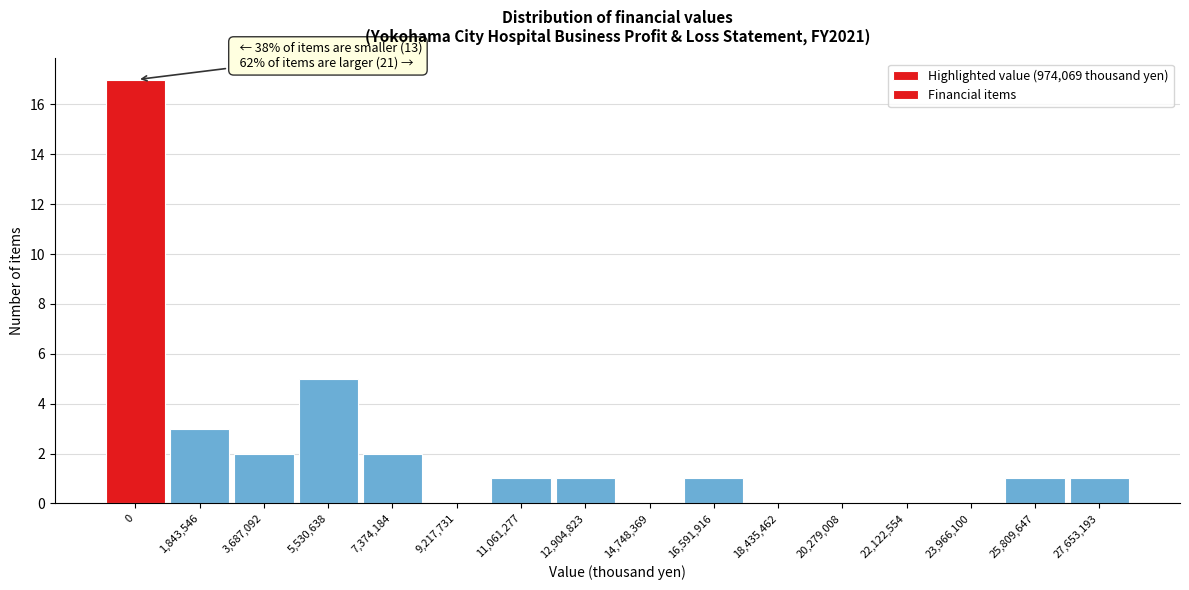

Reading left to right, extract all data points from this chart.

0=17	1,843,546=3	3,687,092=2	5,530,638=5	7,374,184=2	9,217,731=0	11,061,277=1	12,904,823=1	14,748,369=0	16,591,916=1	18,435,462=0	20,279,008=0	22,122,554=0	23,966,100=0	25,809,647=1	27,653,193=1